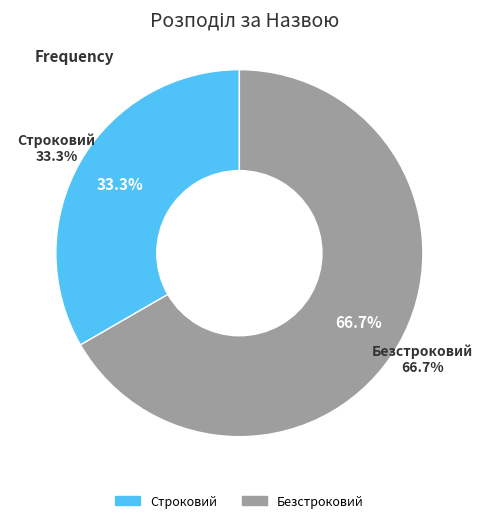

To the nearest percent, what is the difference between the largest and smallest slice percentages?

33%